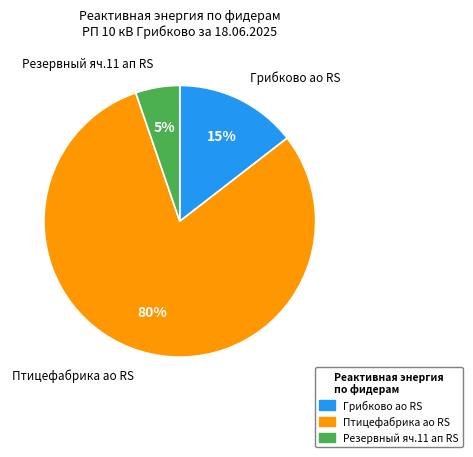

To the nearest percent, what is the difference between the largest and smallest slice percentages?

75%